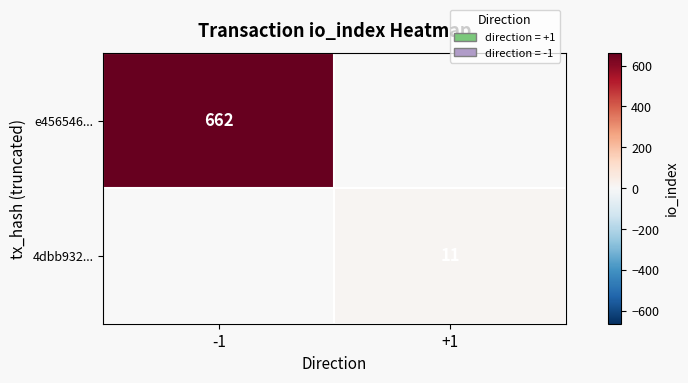

The 4dbb932... series shows 6 at +1. True or false?

False